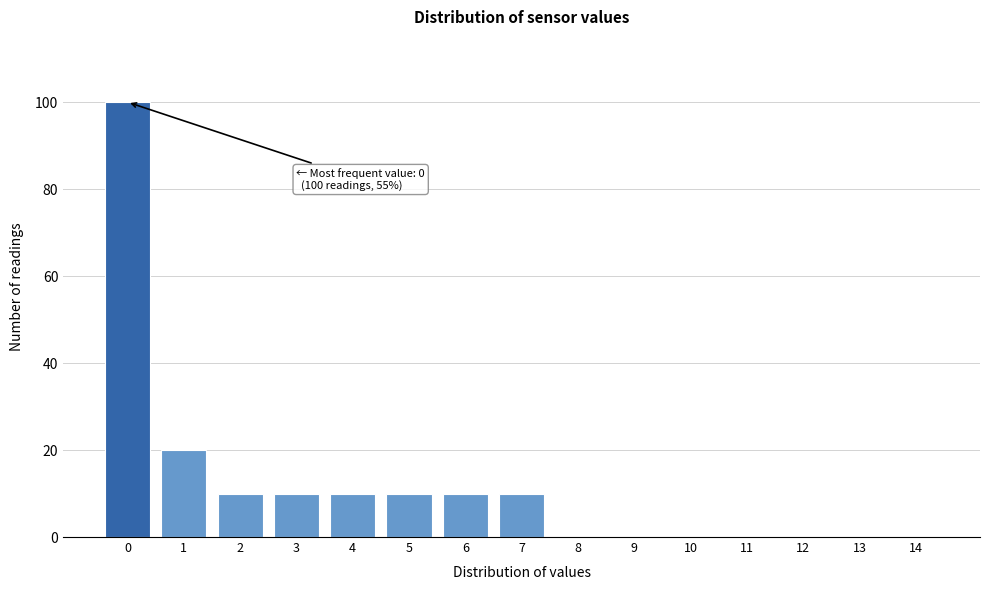

Reading left to right, list all the values displayed in this chart.

0=100	1=20	2=10	3=10	4=10	5=10	6=10	7=10	8=0	9=0	10=0	11=0	12=0	13=0	14=0